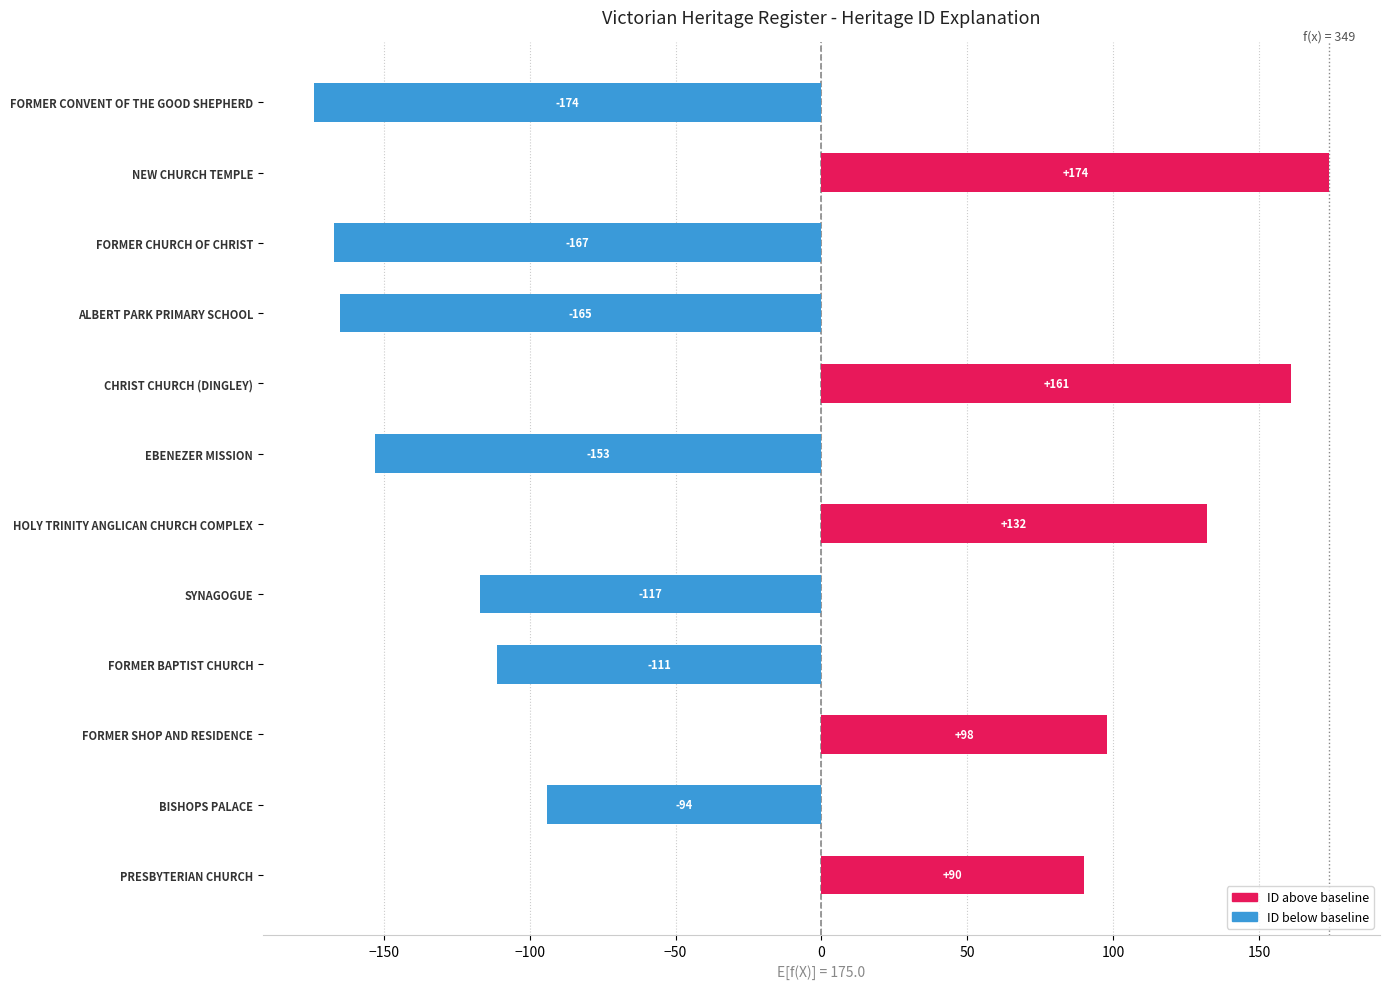

List the labels in order of value, smallest first.

FORMER CONVENT OF THE GOOD SHEPHERD, FORMER CHURCH OF CHRIST, ALBERT PARK PRIMARY SCHOOL, EBENEZER MISSION, SYNAGOGUE, FORMER BAPTIST CHURCH, BISHOPS PALACE, PRESBYTERIAN CHURCH, FORMER SHOP AND RESIDENCE, HOLY TRINITY ANGLICAN CHURCH COMPLEX, CHRIST CHURCH (DINGLEY), NEW CHURCH TEMPLE